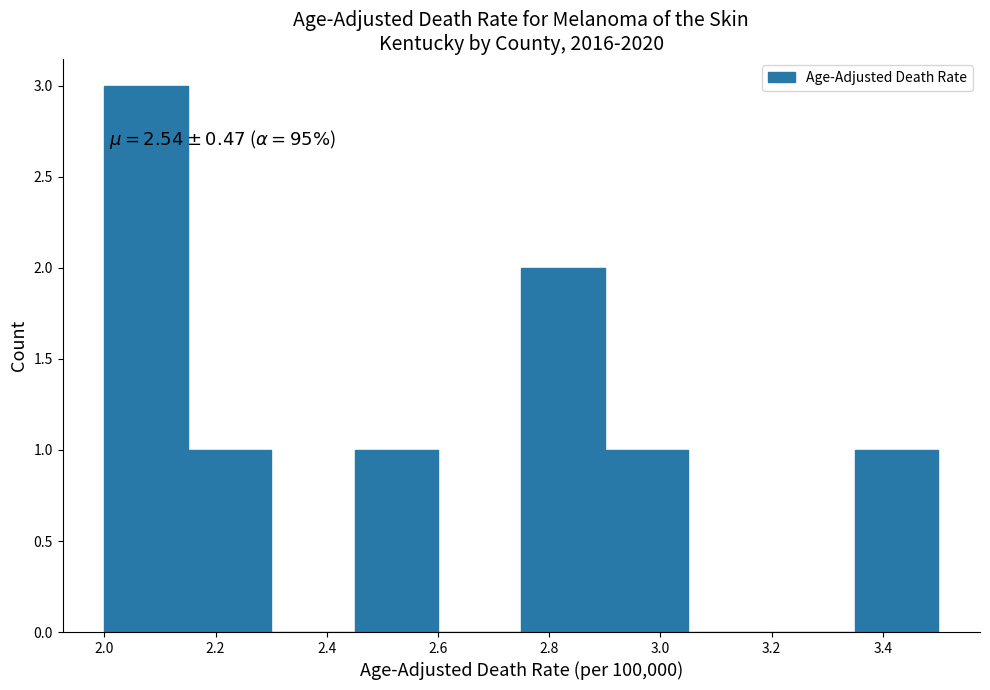

Over which range of the x-axis is the bar tallest?

2.00 to 2.15